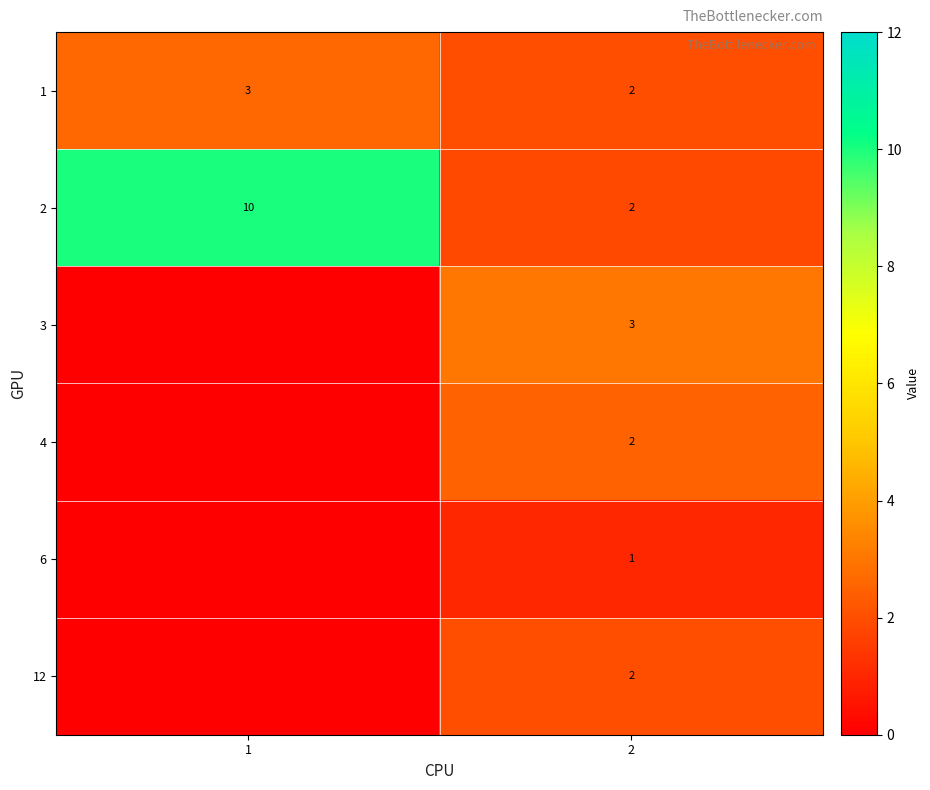

What is the total value across all series at 2?

12